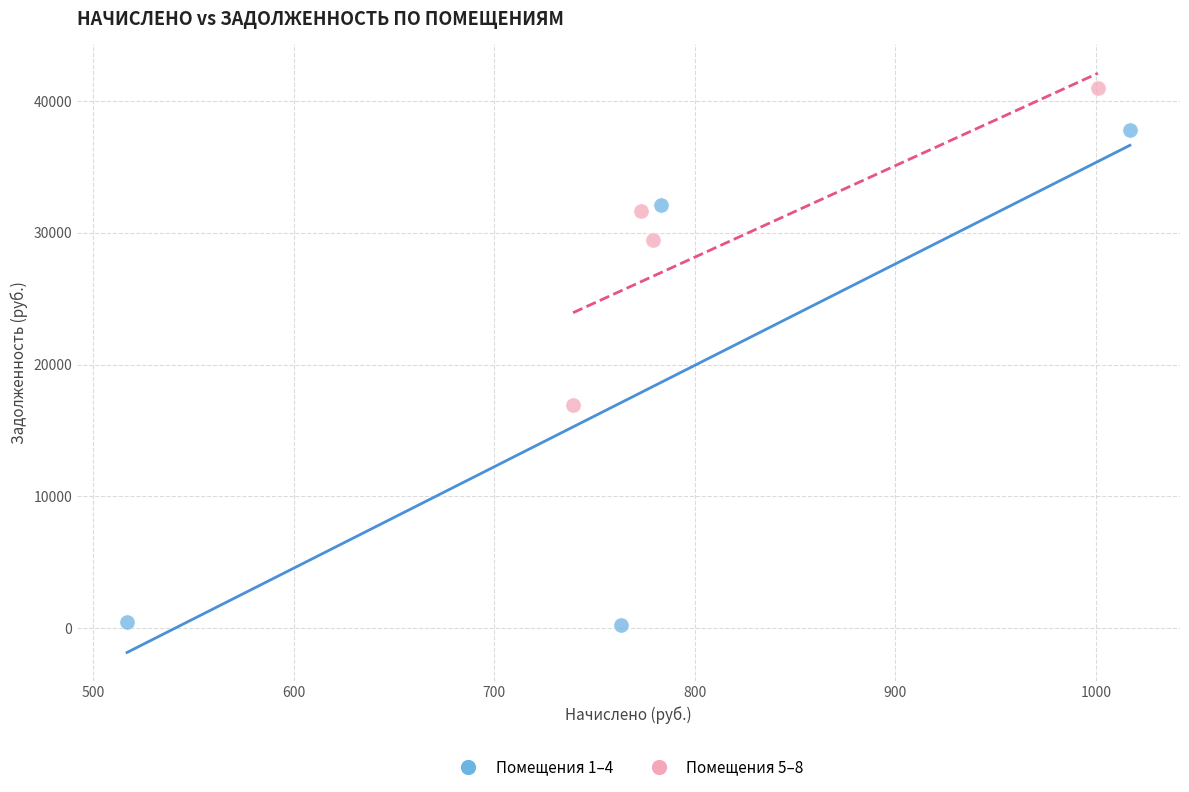

Which series reaches the maximum Y coordinate?

Помещения 5–8